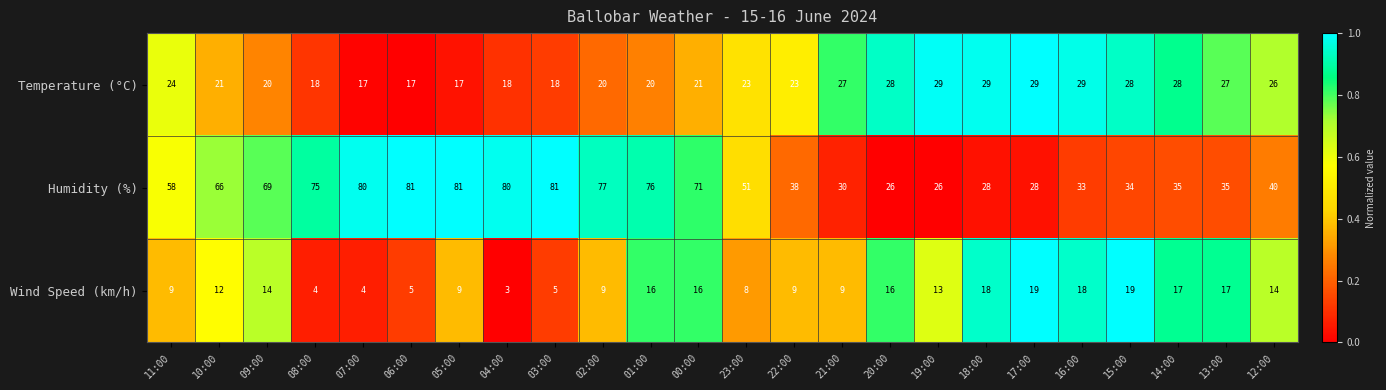

The value of Humidity (%) at 19:00 is 38. True or false?

False